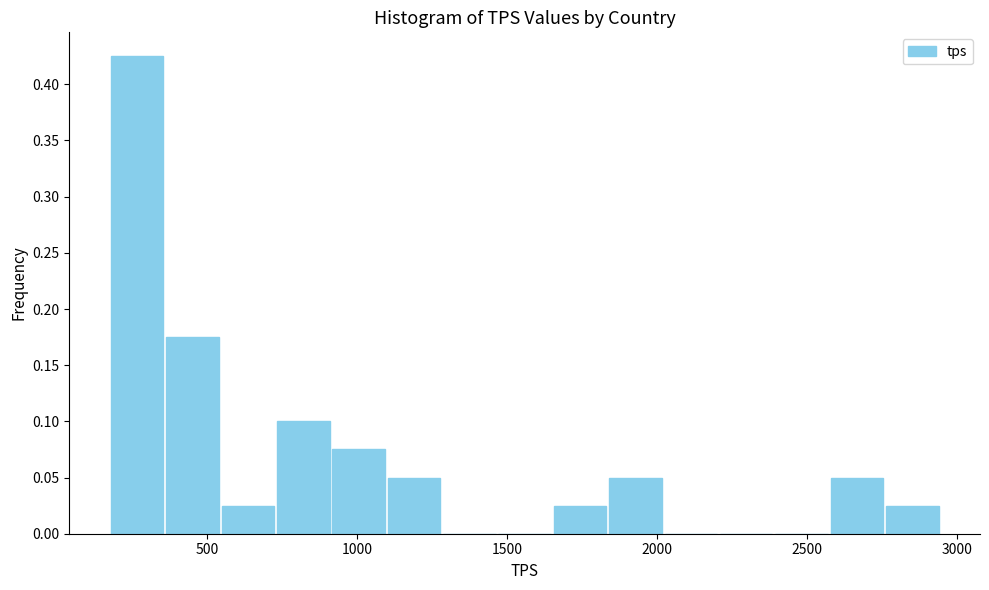

Around what value on the x-axis is the tallest bar? Give the approximate position of its centre, as read against the axis.

250